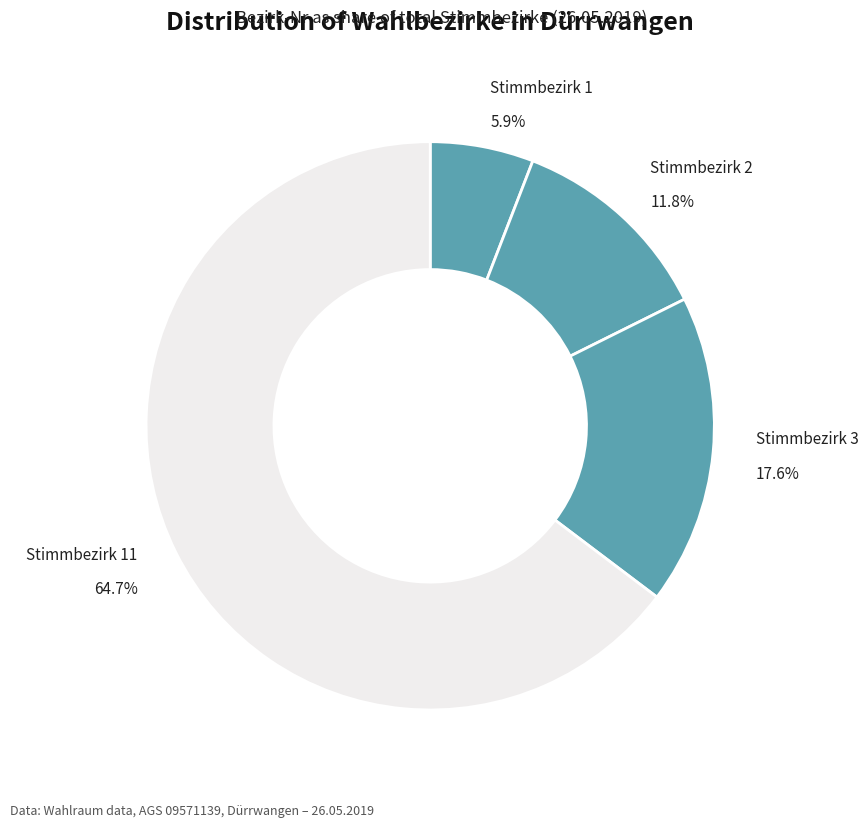

Does any single category account for the majority?

Yes